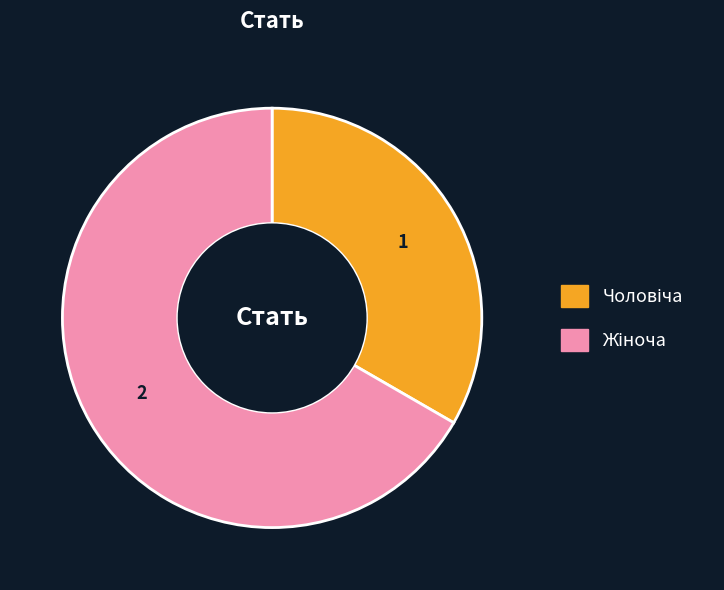

Does any single category account for the majority?

Yes